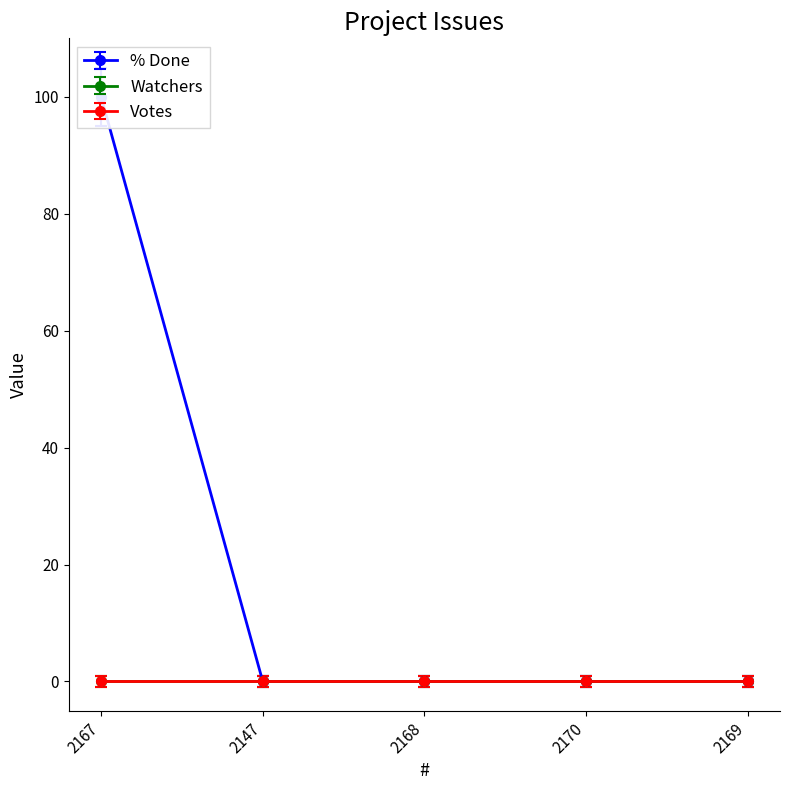

The Votes series shows 0 at 2170. True or false?

True